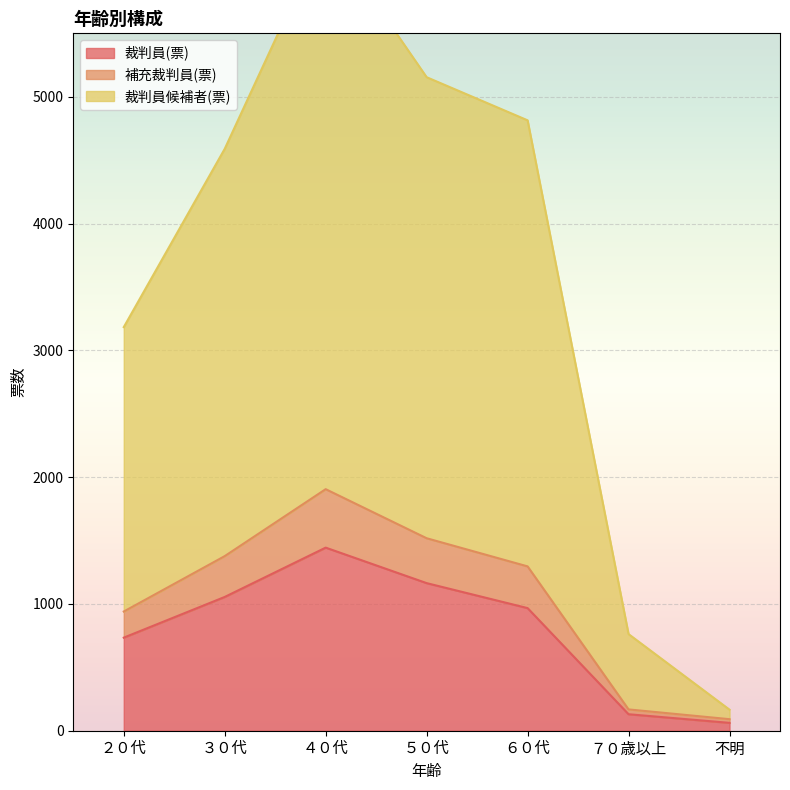

Which series has the largest range (max minus min)?

裁判員候補者(票)